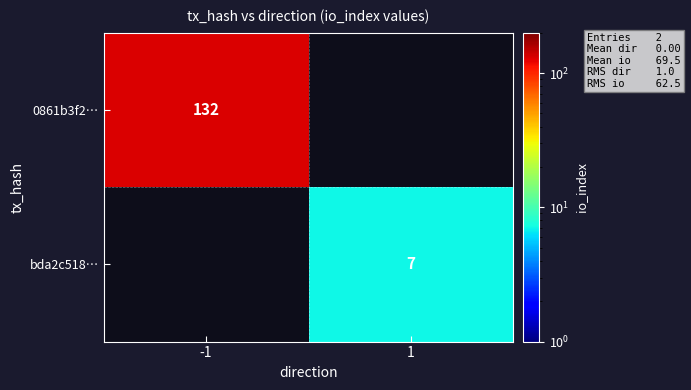

Is it true that 0861b3f2… equals 74 at -1?

False